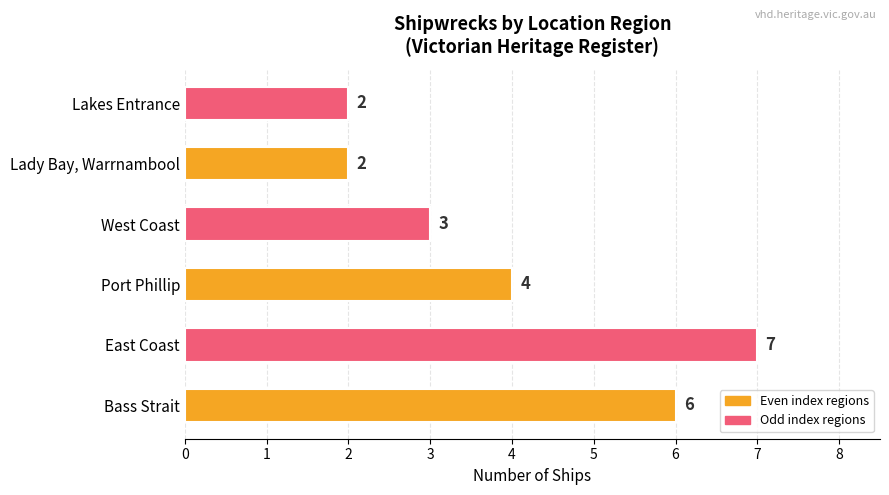

How many values are below 4?

3